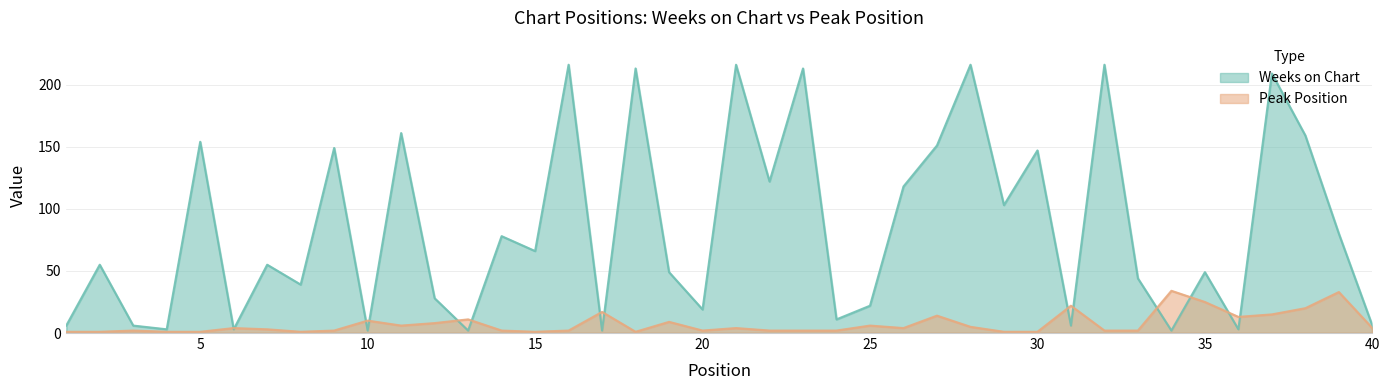

How many intersections are there between Weeks on Chart and Peak Position?

14